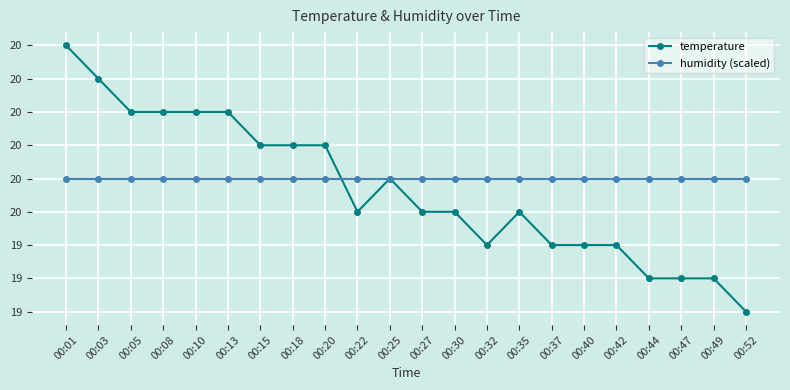

What are all the series names shown in the legend?

temperature, humidity (scaled)